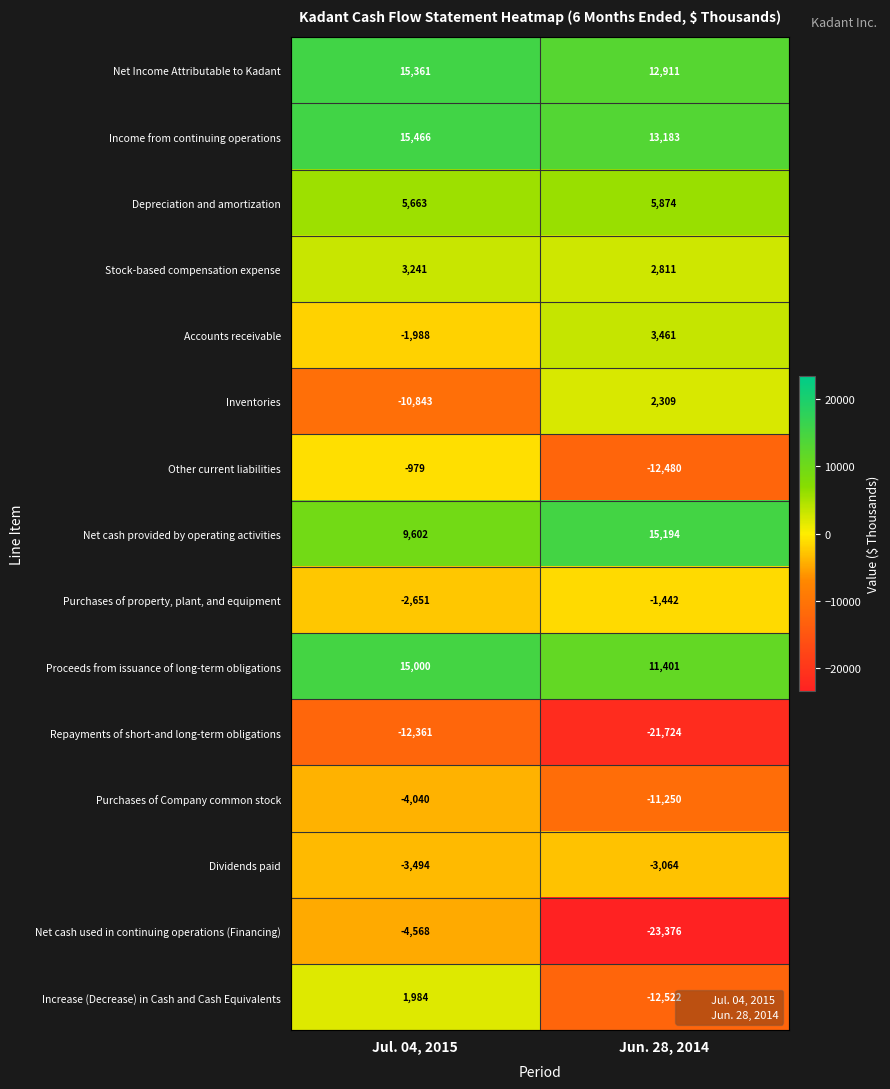

What is the difference between the maximum and minimum values in the Proceeds from issuance of long-term obligations series?

3599